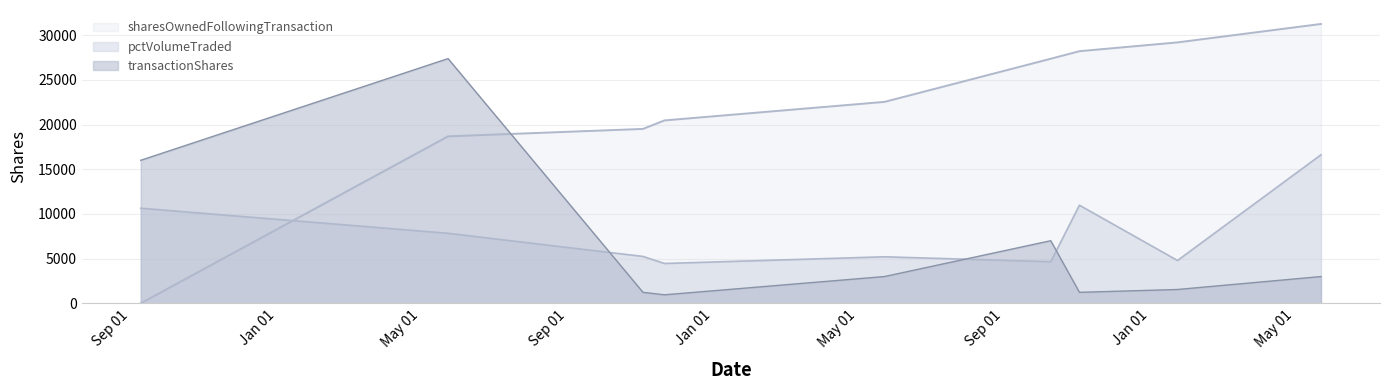

Between 2016-02-10 and 2016-06-09, which series saw the biggest shift?

pctVolumeTraded